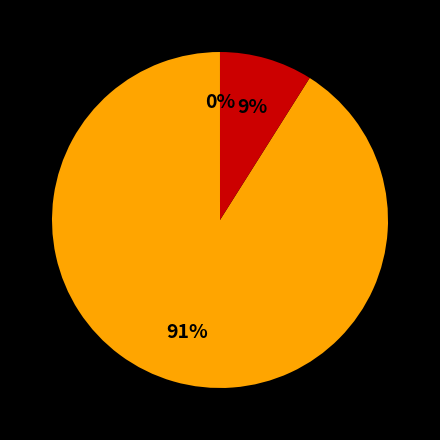

Is there any slice that represents more than half of the pie?

Yes